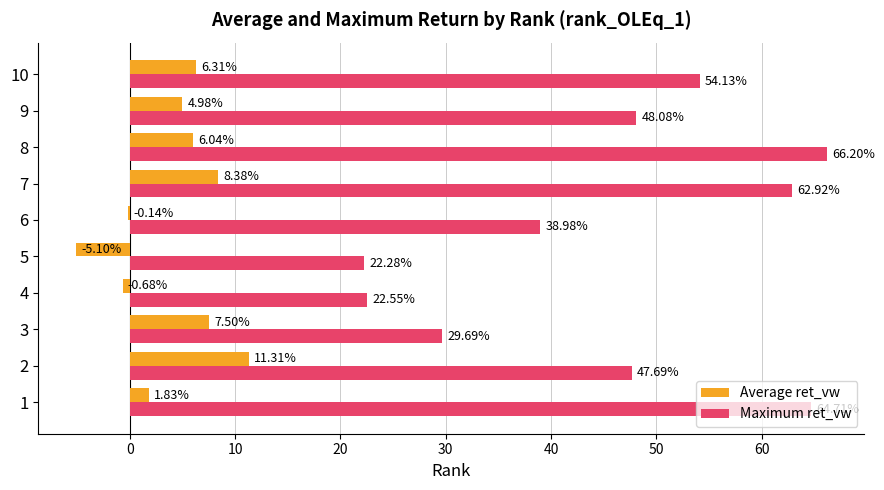

Between 2 and 8, which series saw the biggest shift?

Maximum ret_vw